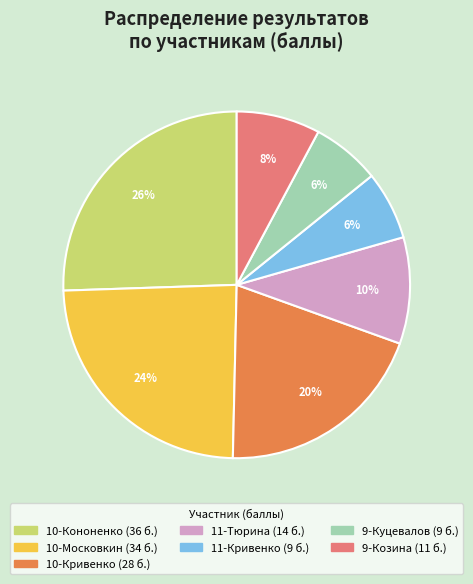

To the nearest percent, what is the average slice percentage?

14%